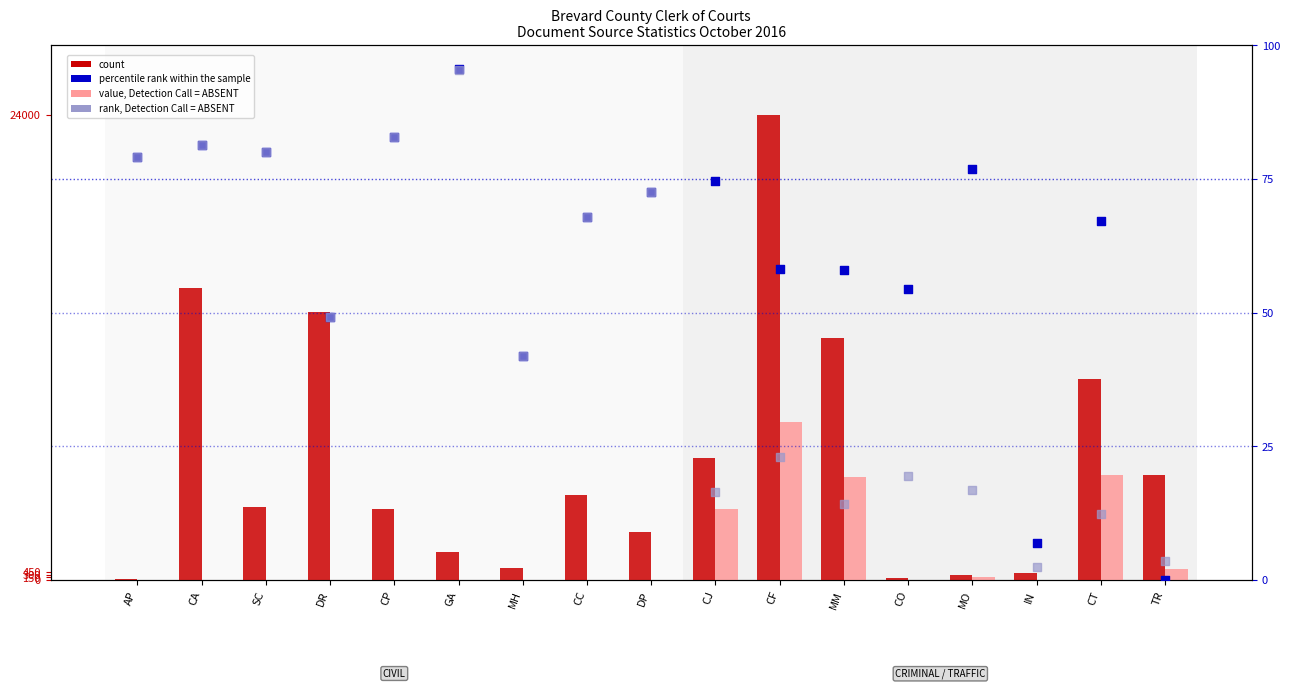

Which series reaches the maximum Y coordinate?

count